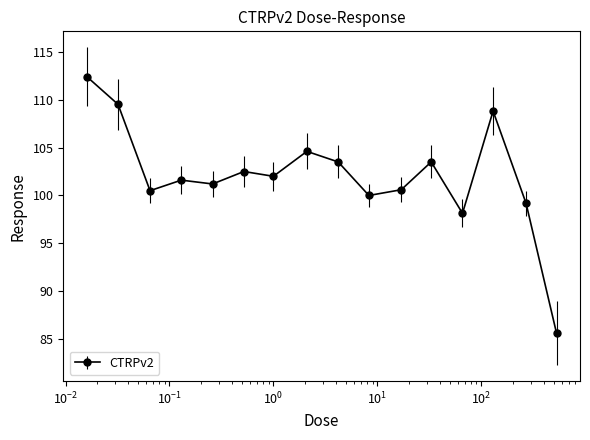

What is the sum of all values?

1633.7